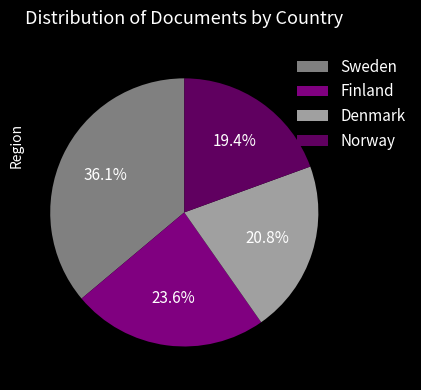

Which category has the smallest portion of the pie?

Norway